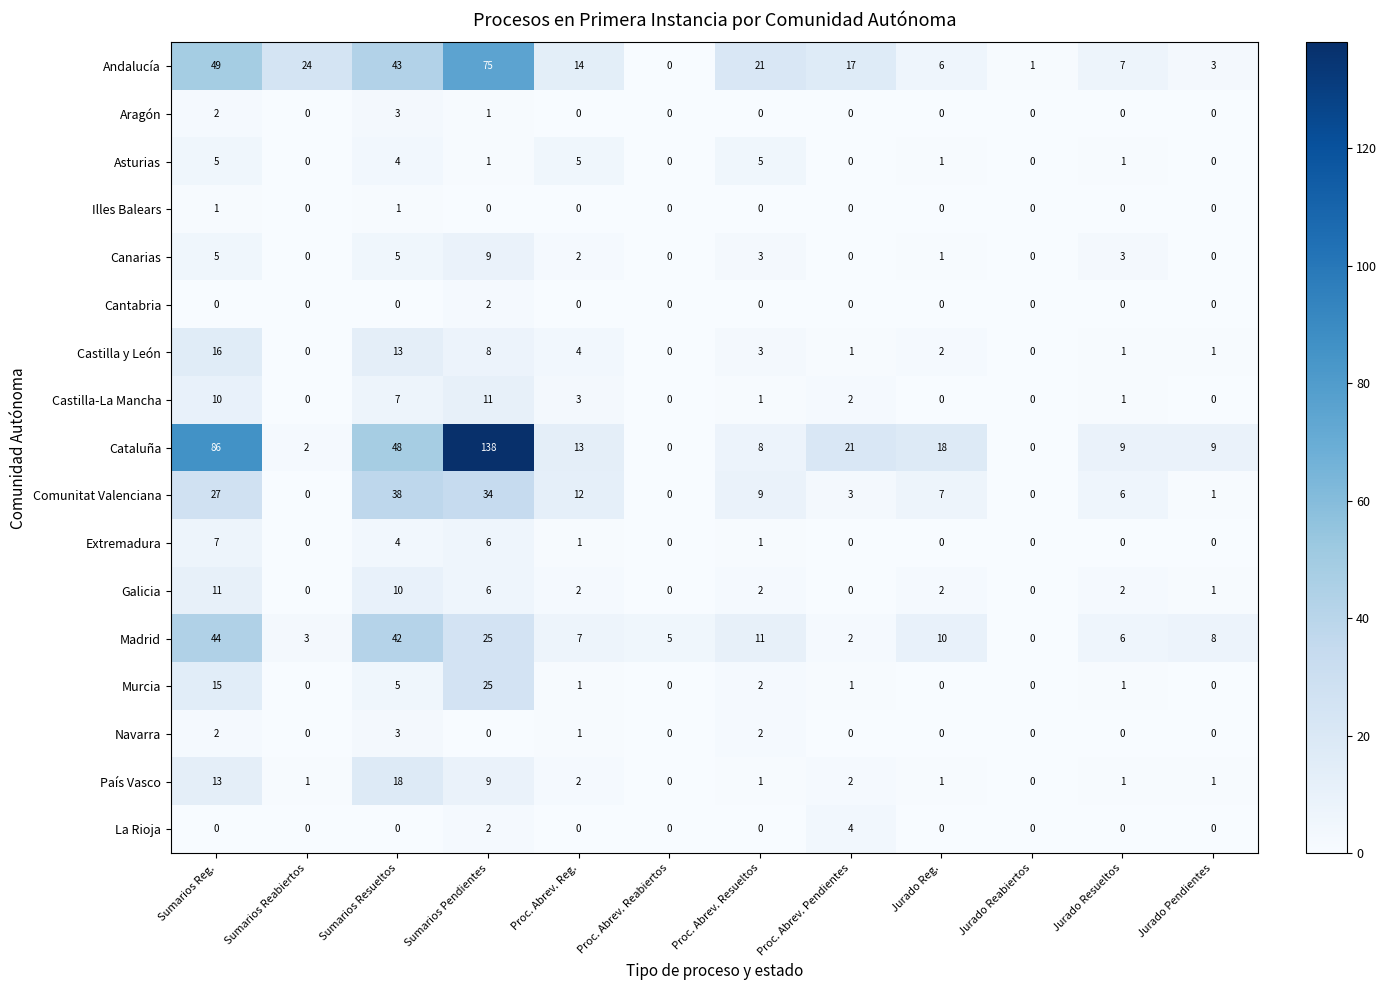

The value of Navarra at Jurado Pendientes is 0. True or false?

True